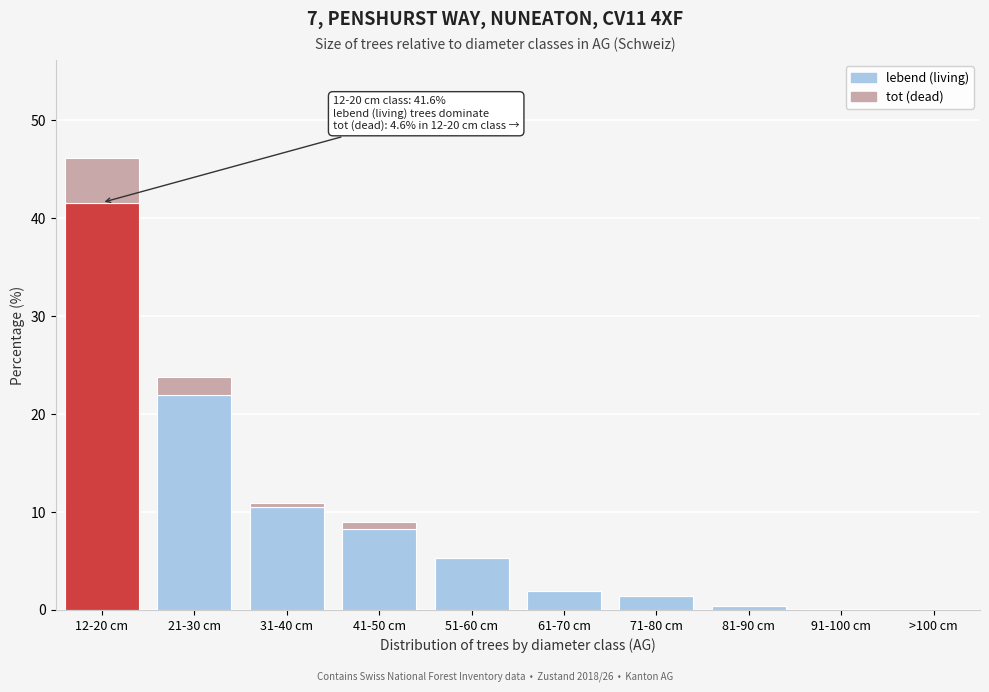

At which category is the sum across all series the highest?

12-20 cm